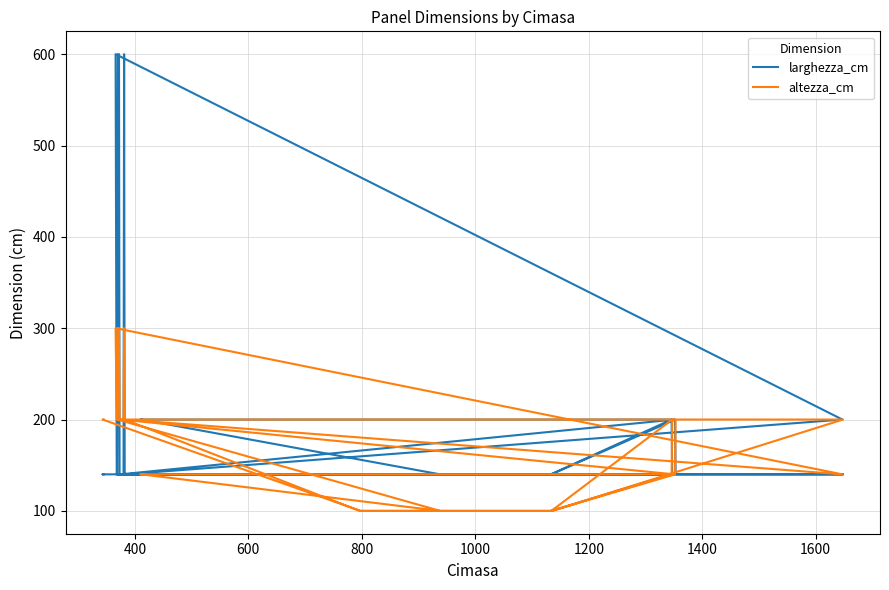

How many lines are shown in the chart?

2